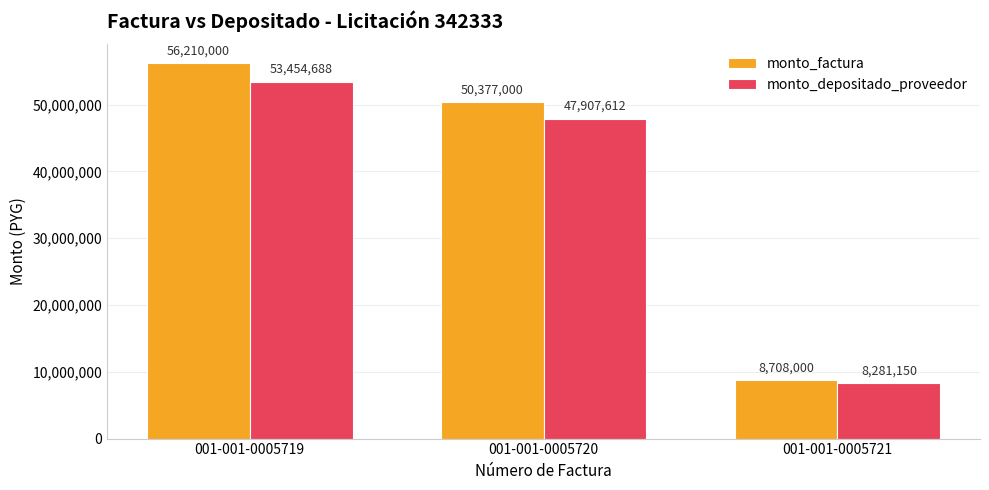

What is the difference between the monto_depositado_proveedor values at 001-001-0005720 and 001-001-0005719?

5547076